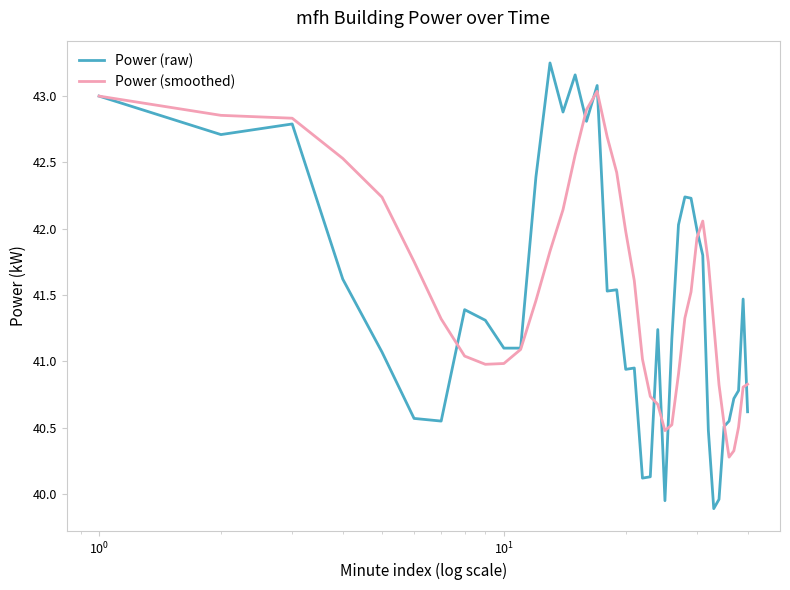

How many lines are shown in the chart?

2